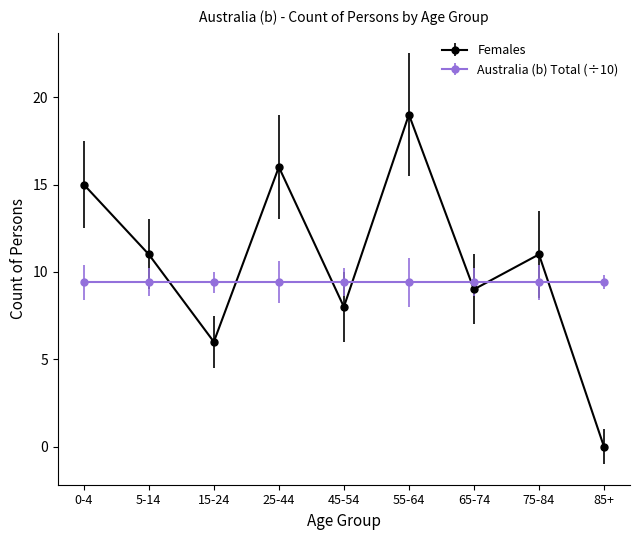

How many interior local peaks does the Females series have?

3